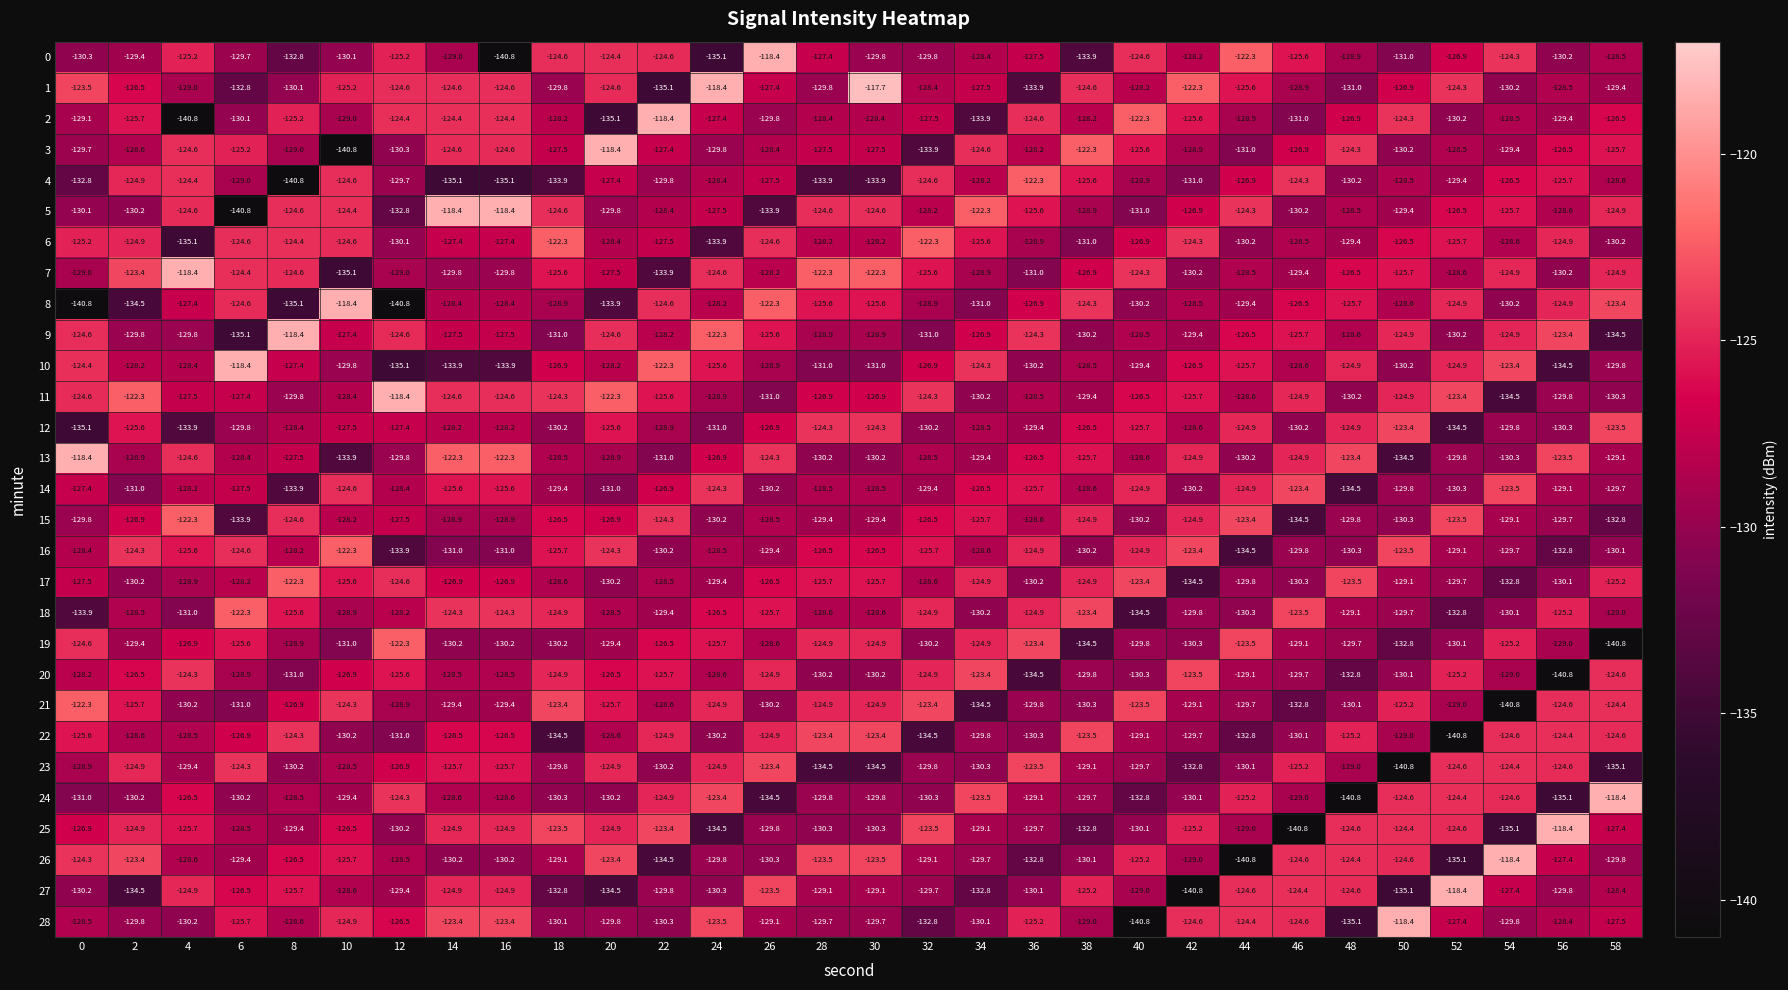

The value of 14 at 8 is -199.2. True or false?

False